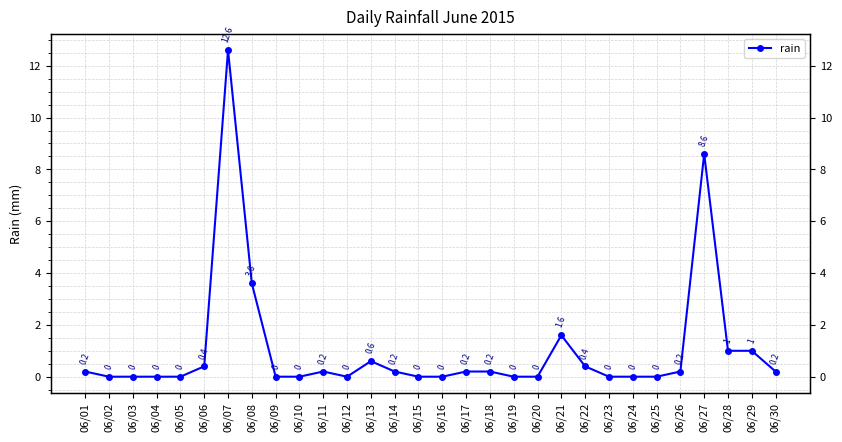

The value at 06/28 is 1.7. True or false?

False